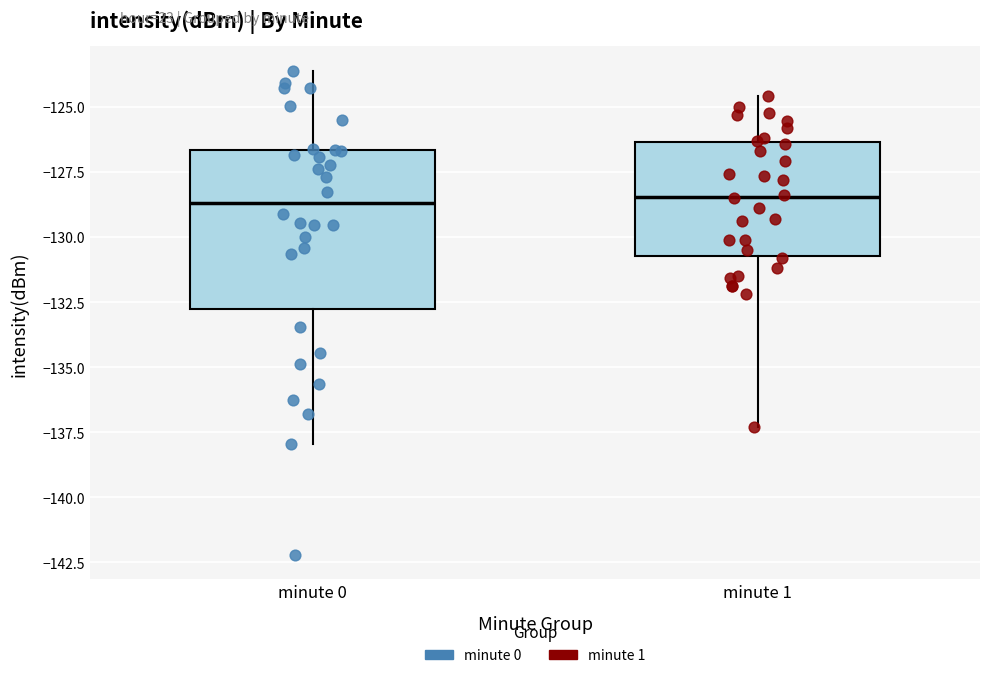

Comparing the boxes themselves (not the whiskers), which one is the tallest?

minute 0